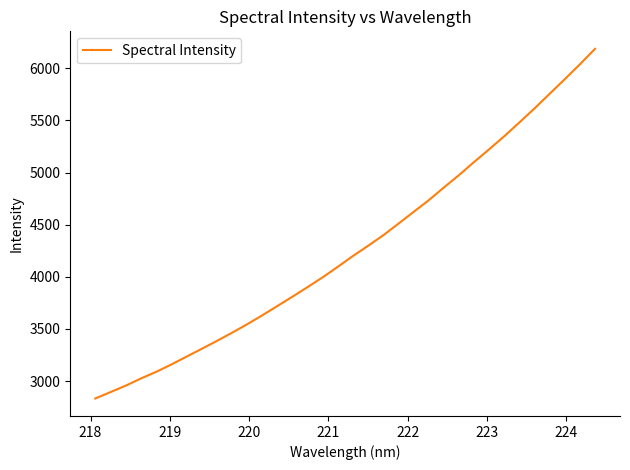

What is the greatest value displayed?

6186.8